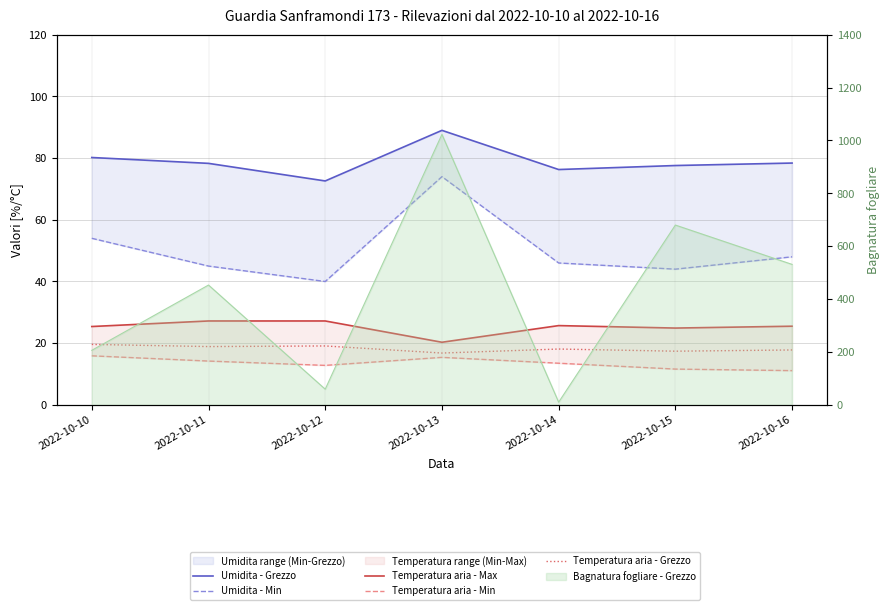

The value of Temperatura aria - Min at 2022-10-15 is 11.6. True or false?

True